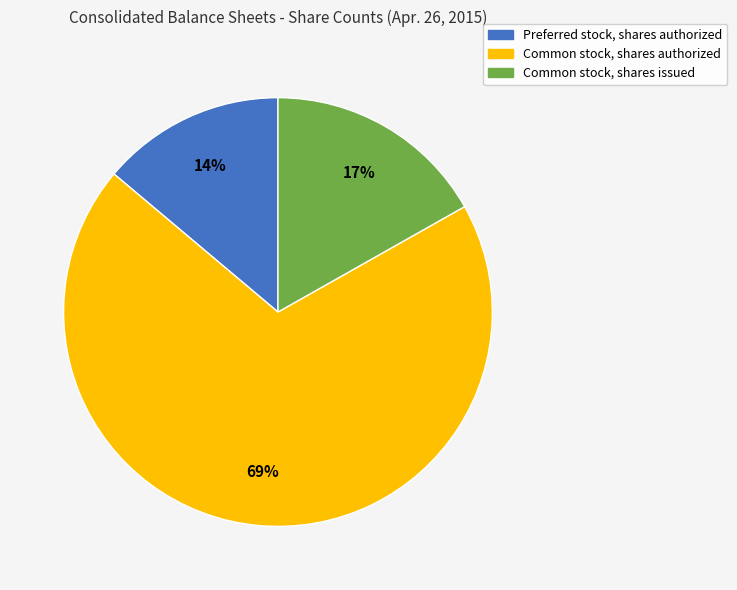

Rank the categories by value from highest to lowest.

Common stock, shares authorized, Common stock, shares issued, Preferred stock, shares authorized